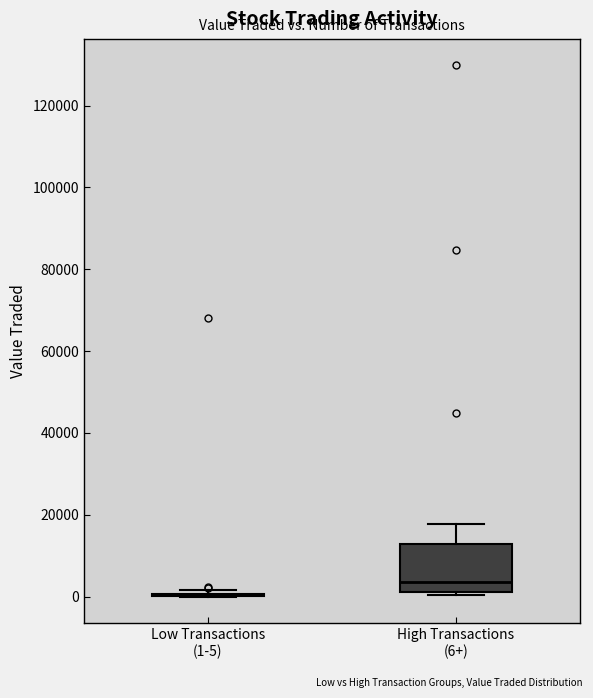

Reading left to right, transcribe this box plot: for each box, give where its median line is, the range the box spans, and where its two whiskers end, as read against the y-axis. The values are not printed on the chart, so give them approximately, as read against the axis.

Low Transactions (1-5): box collapsed to a line at 0, whiskers 0 to 2000
High Transactions (6+): median 4000, box 2000 to 12000, whiskers 0 to 18000